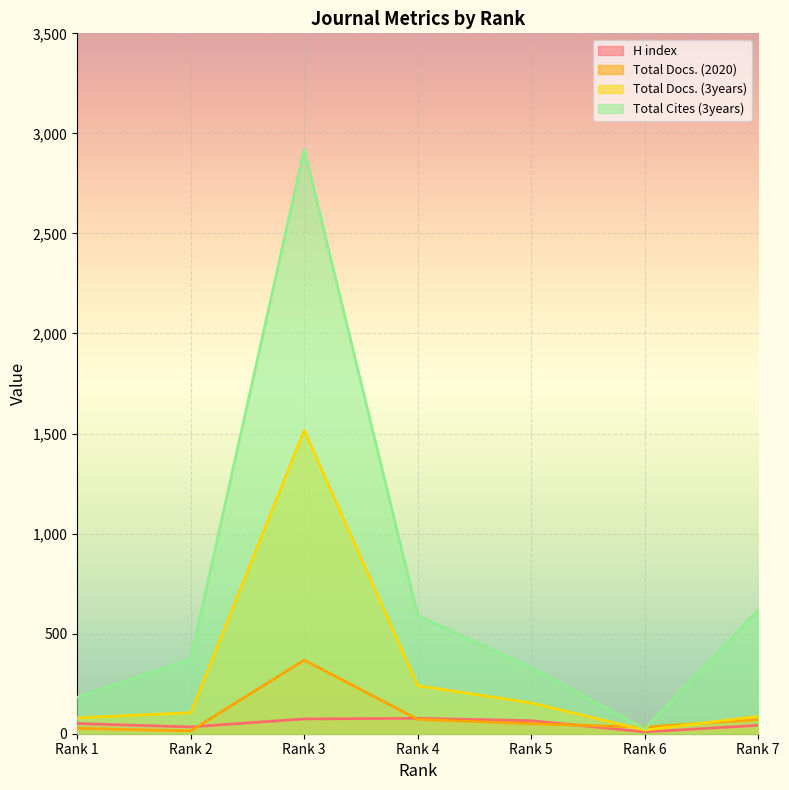

How many values in the Total Cites (3years) series are below 373?

3